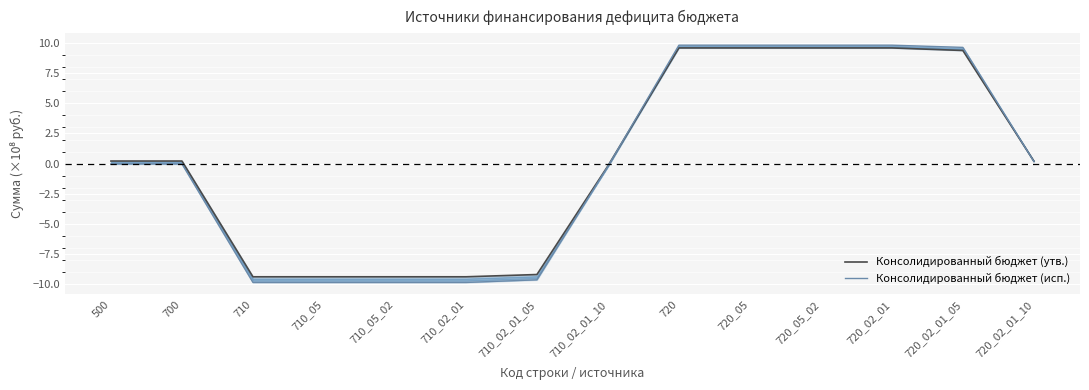

Which series has the largest total across all categories?

Консолидированный бюджет (утв.)